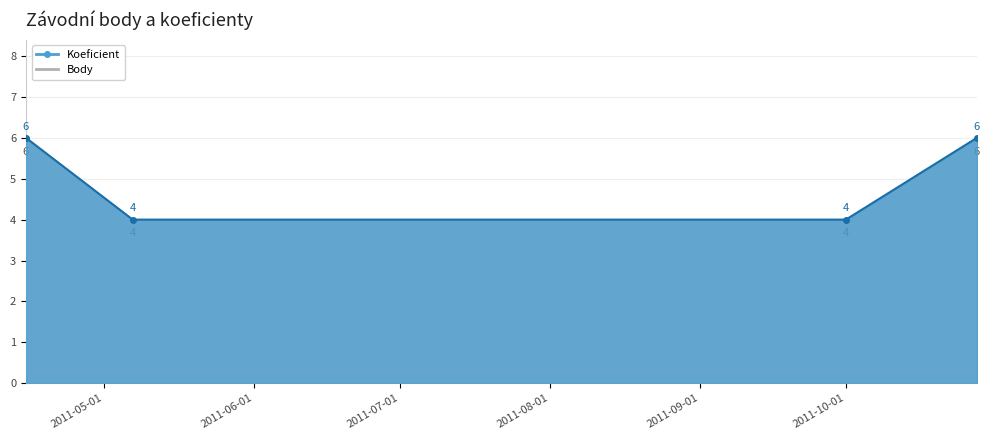

Which series has the largest range (max minus min)?

Koeficient